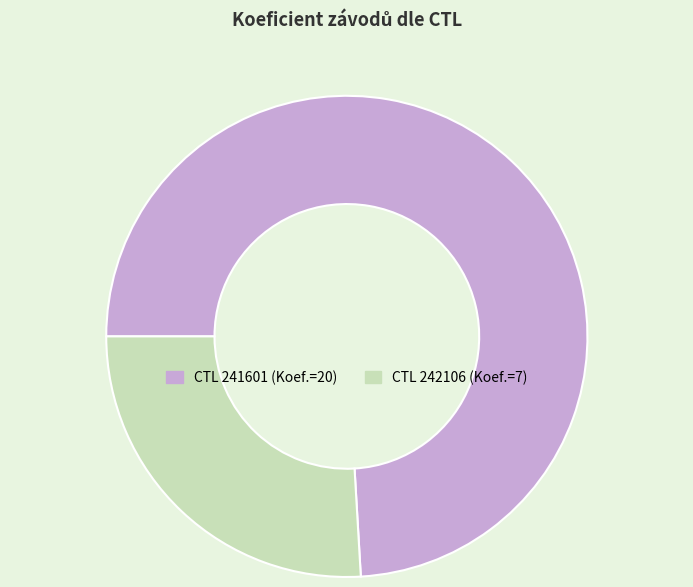

Is there a majority slice in this chart?

Yes